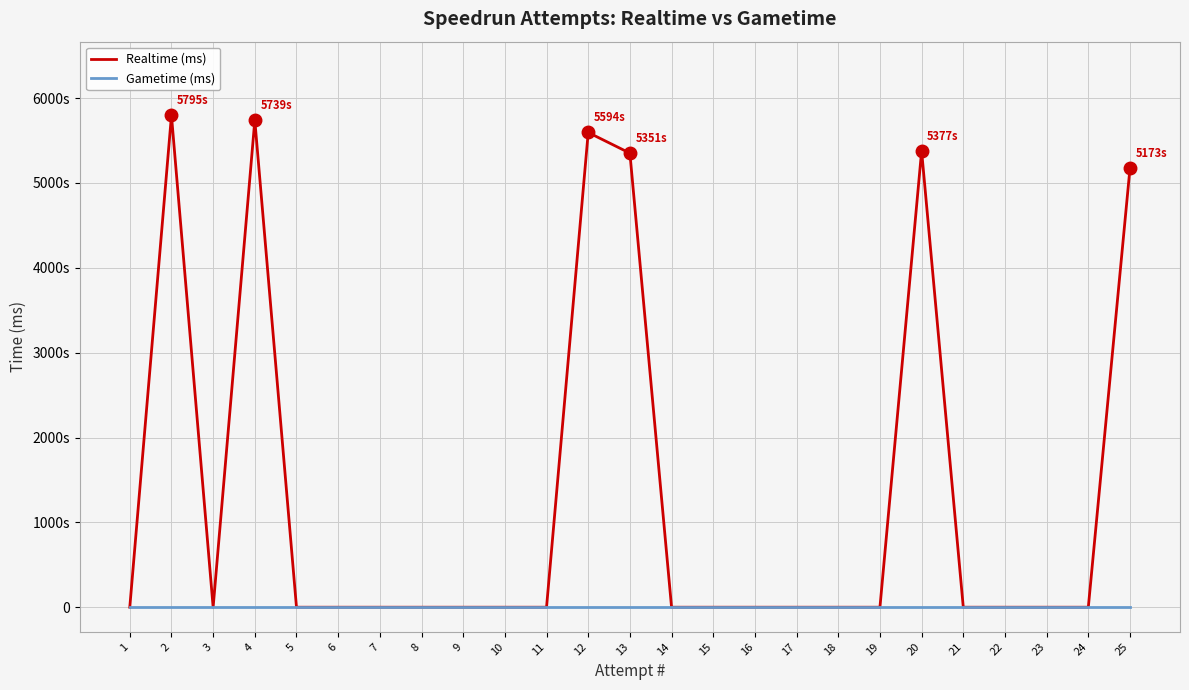

What are all the series names shown in the legend?

Realtime (ms), Gametime (ms)